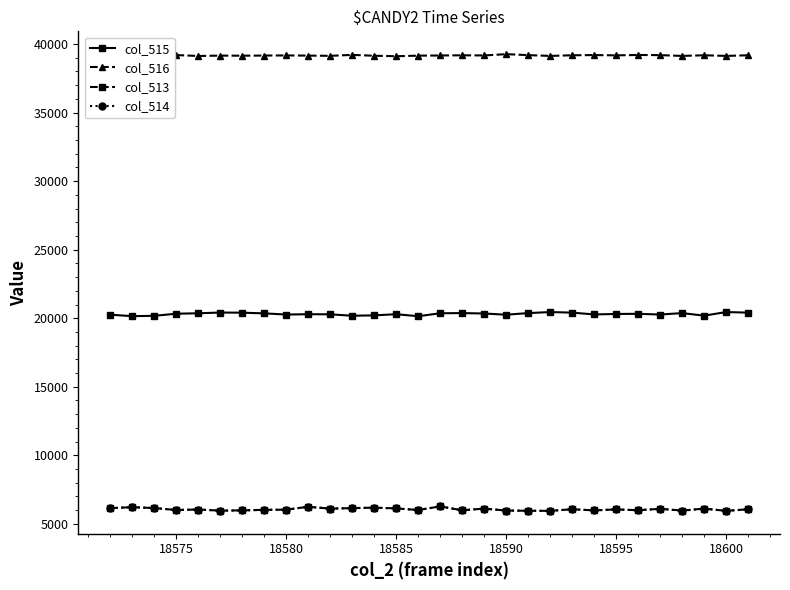

What is the value of the col_513 point at the 25th from the left?

5998